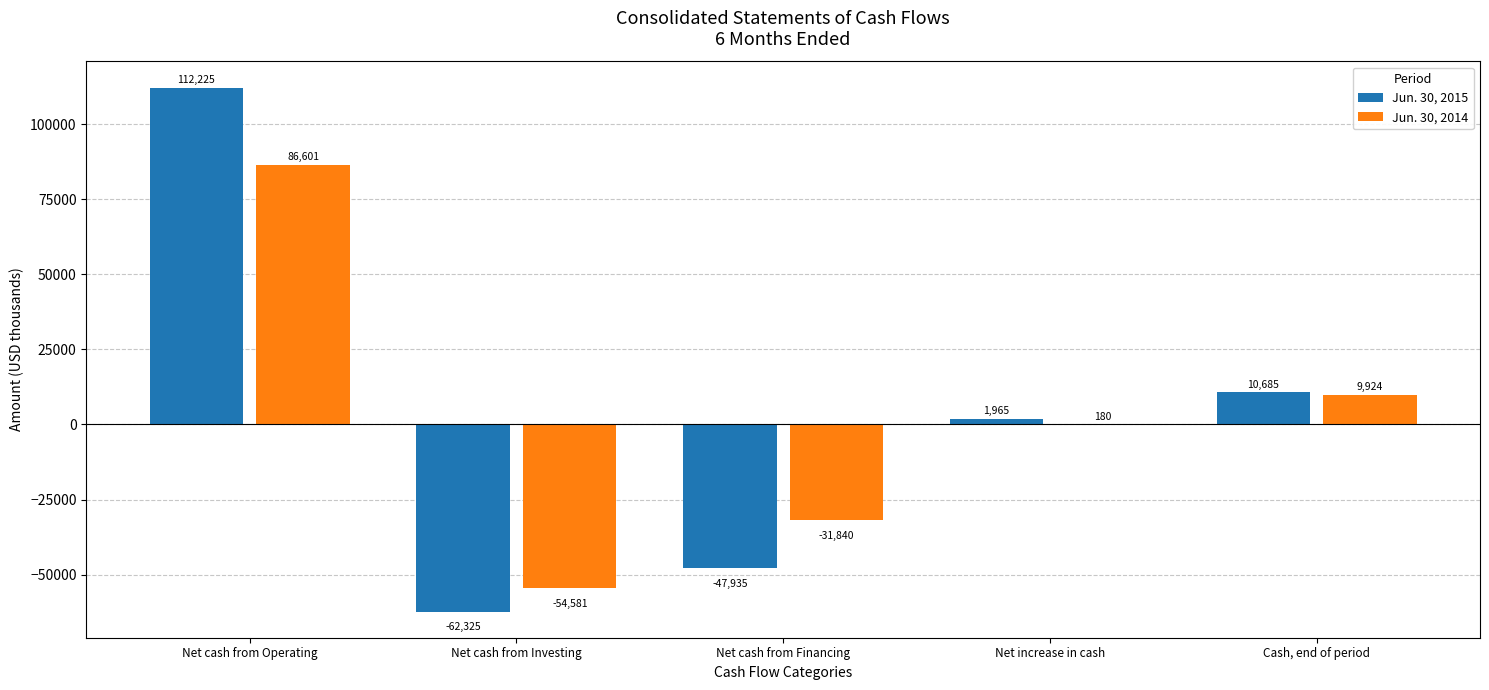

Are the bars horizontal?

No